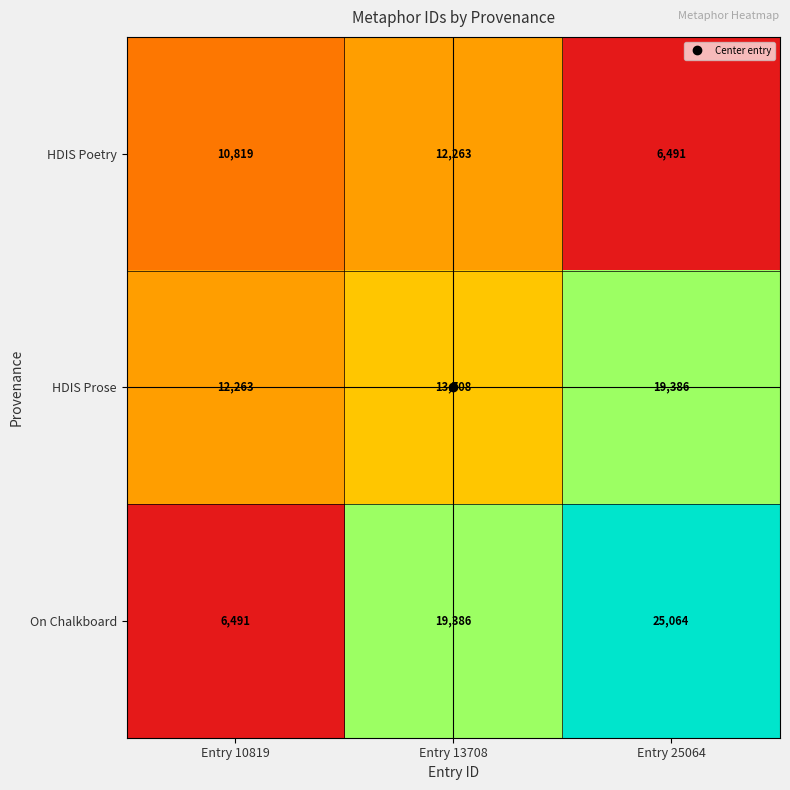

At how many categories does at least one series exceed 11824?

3